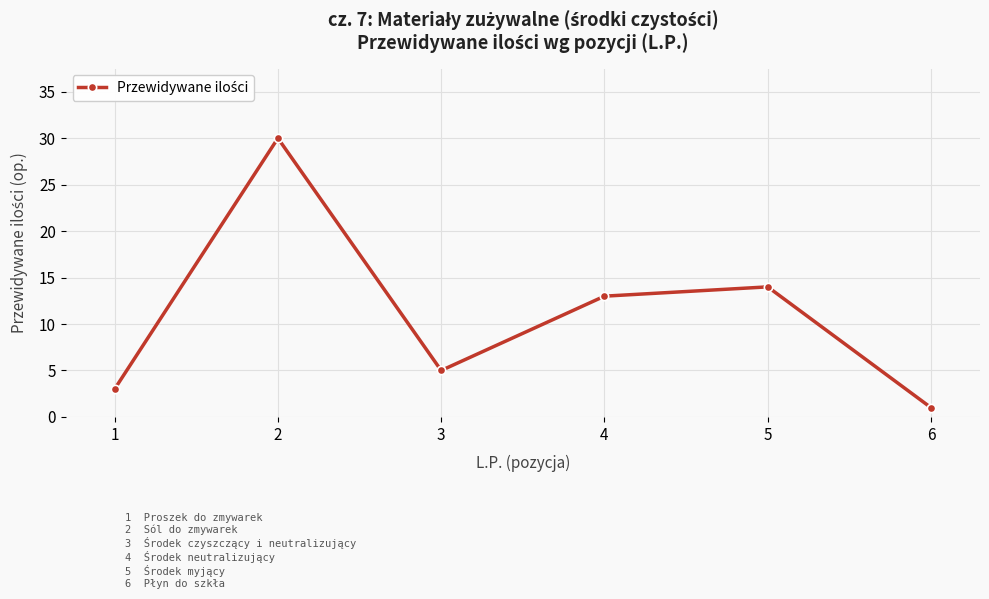

How many lines are shown in the chart?

1